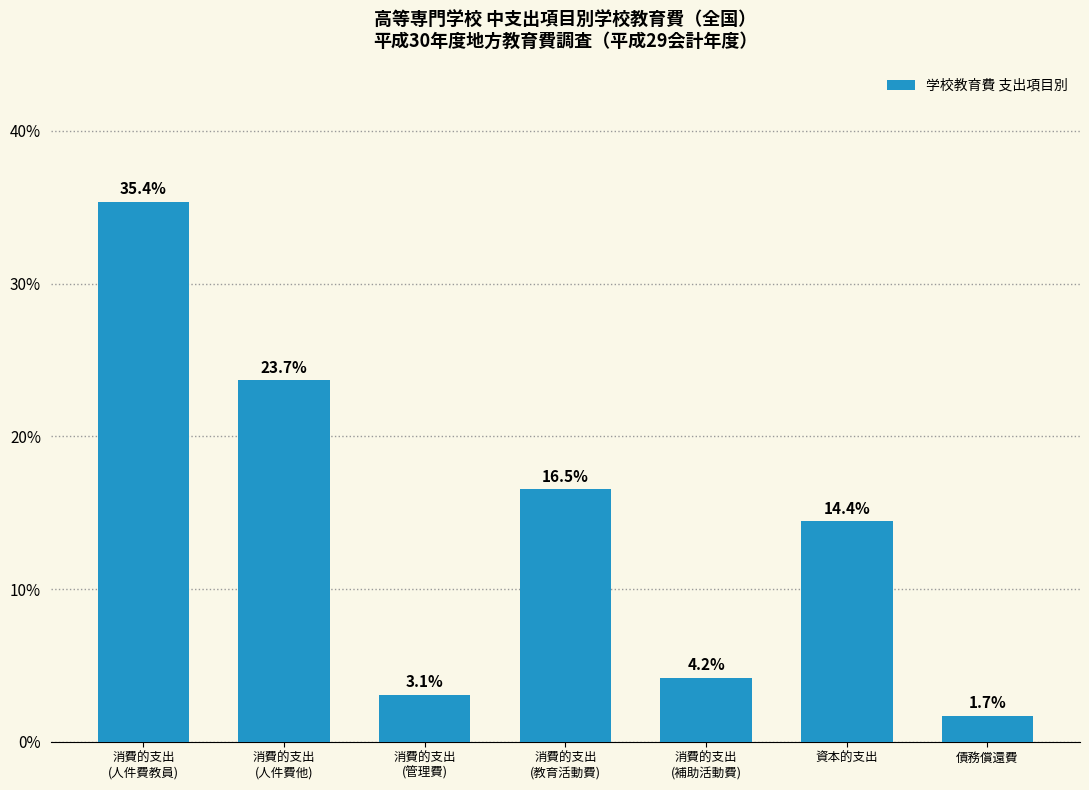

What is the sum of all values?

1.0